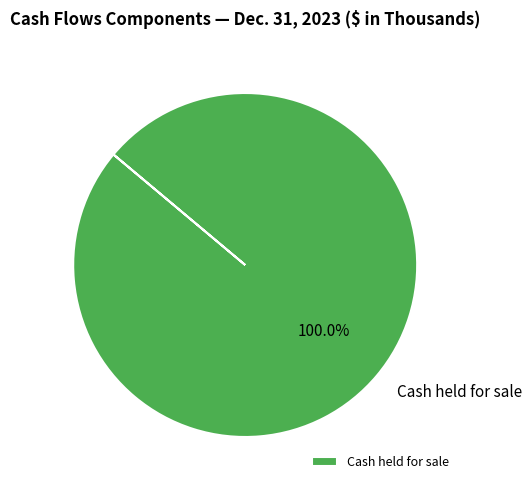

Is there any slice that represents more than half of the pie?

Yes